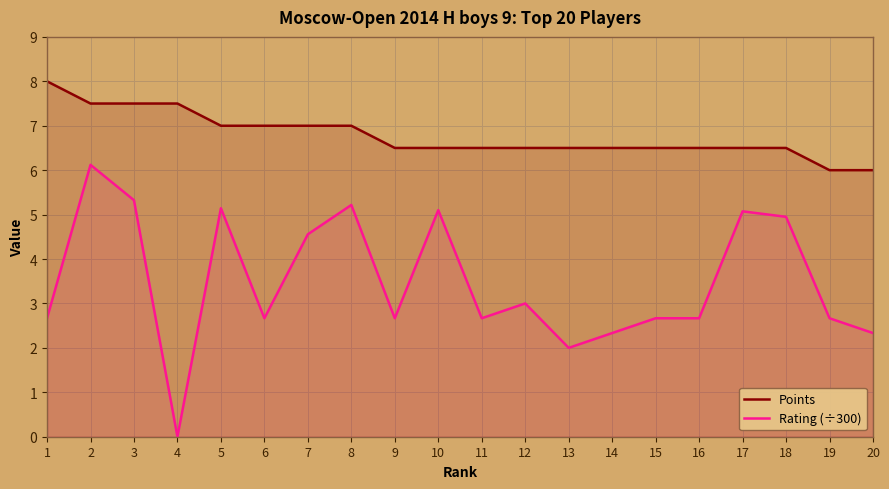

Reading left to right, list all the values displayed in this chart.

Points: 8.0	7.5	7.5	7.5	7.0	7.0	7.0	7.0	6.5	6.5	6.5	6.5	6.5	6.5	6.5	6.5	6.5	6.5	6.0	6.0
Rating (÷300): 2.7	6.1	5.3	0.0	5.1	2.7	4.6	5.2	2.7	5.1	2.7	3.0	2.0	2.3	2.7	2.7	5.1	5.0	2.7	2.3